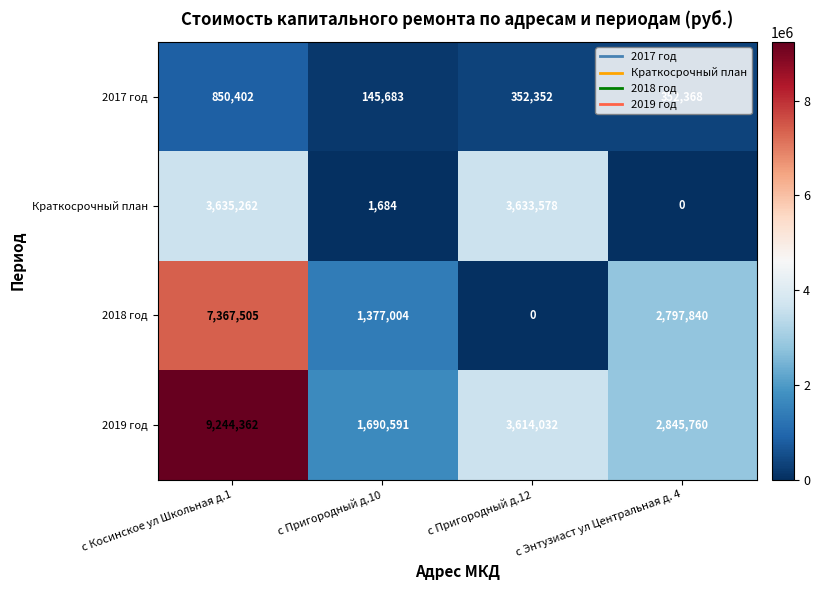

Rank the series by their maximum value, from highest to lowest.

2019 год, 2018 год, Краткосрочный план, 2017 год